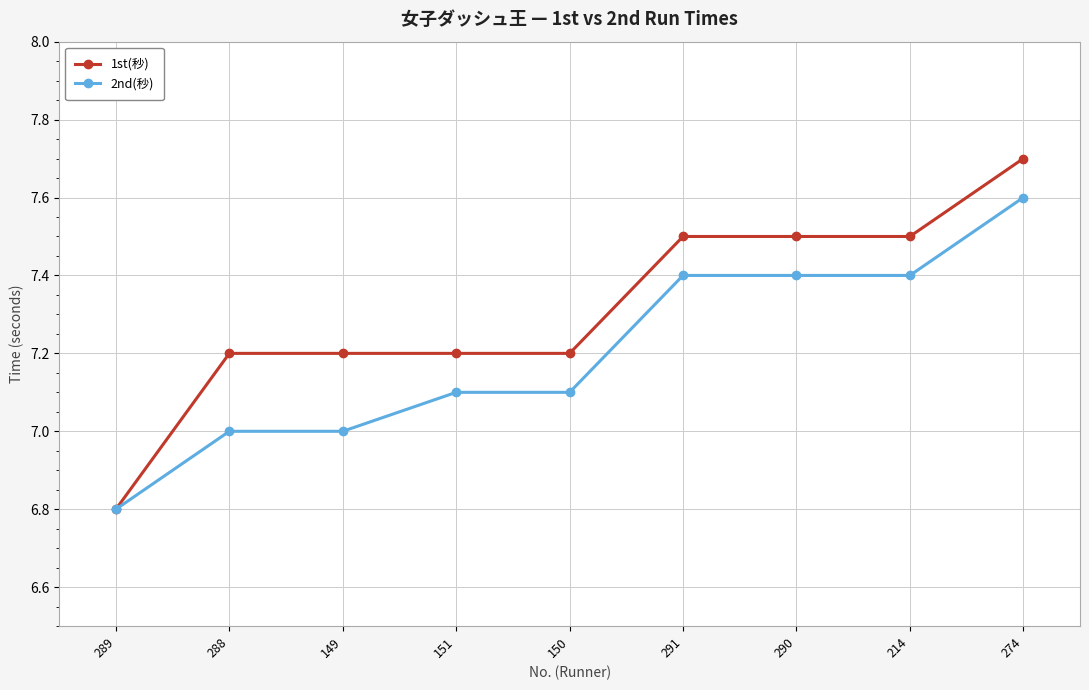

Which series changed the most between 288 and 274?

2nd(秒)